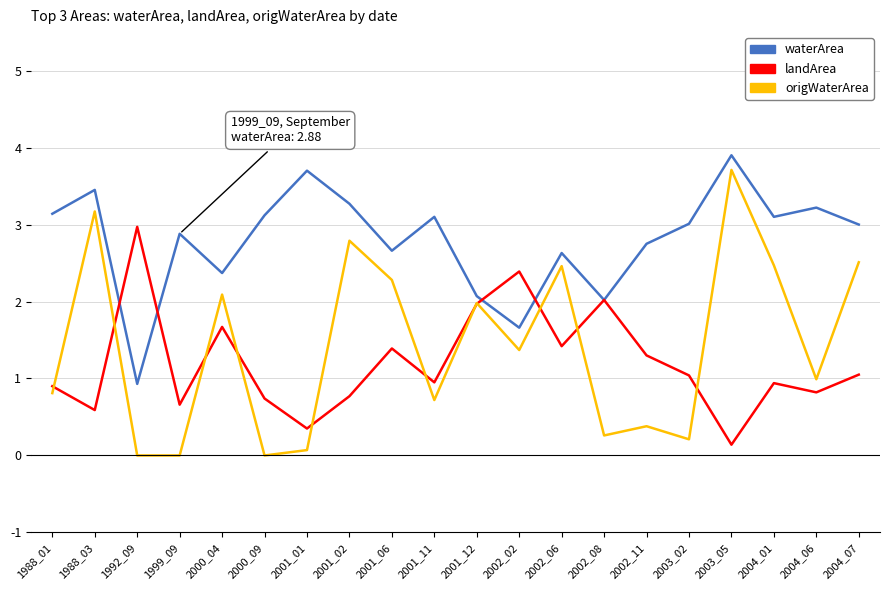

What is the spread (max minus min) of values at 2003_05?

3.8